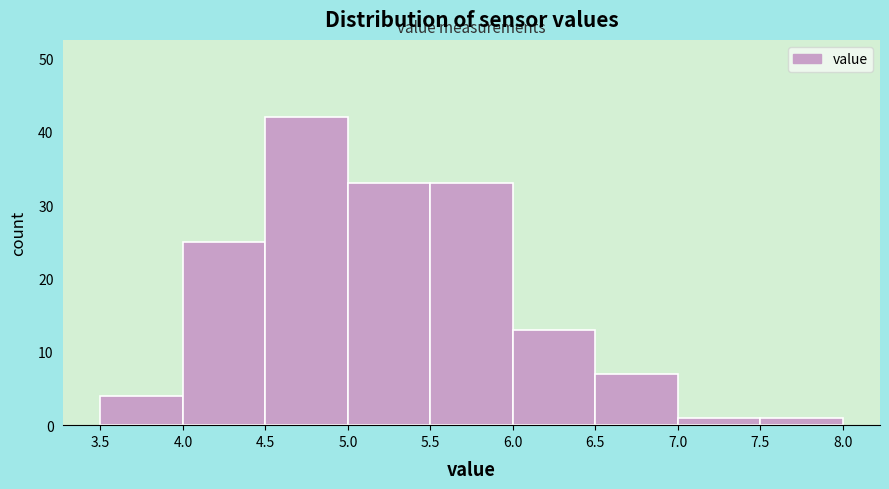

Reading left to right, list every bar in this chart as the range it spans on the x-axis followed by its height. The values are not printed on the chart, so give them approximately, as read against the axis.

3.5 to 4.0: 4
4.0 to 4.5: 25
4.5 to 5.0: 42
5.0 to 5.5: 33
5.5 to 6.0: 33
6.0 to 6.5: 13
6.5 to 7.0: 7
7.0 to 7.5: 1
7.5 to 8.0: 1